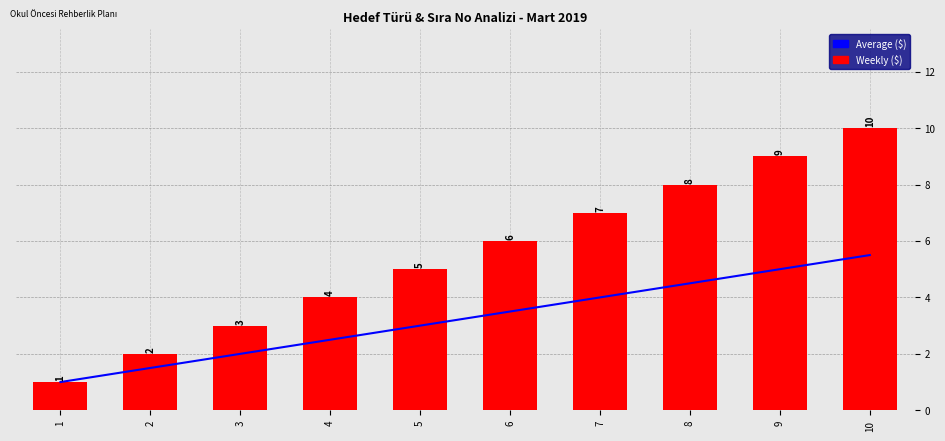

What is the sum of all Weekly ($) values?

55.0